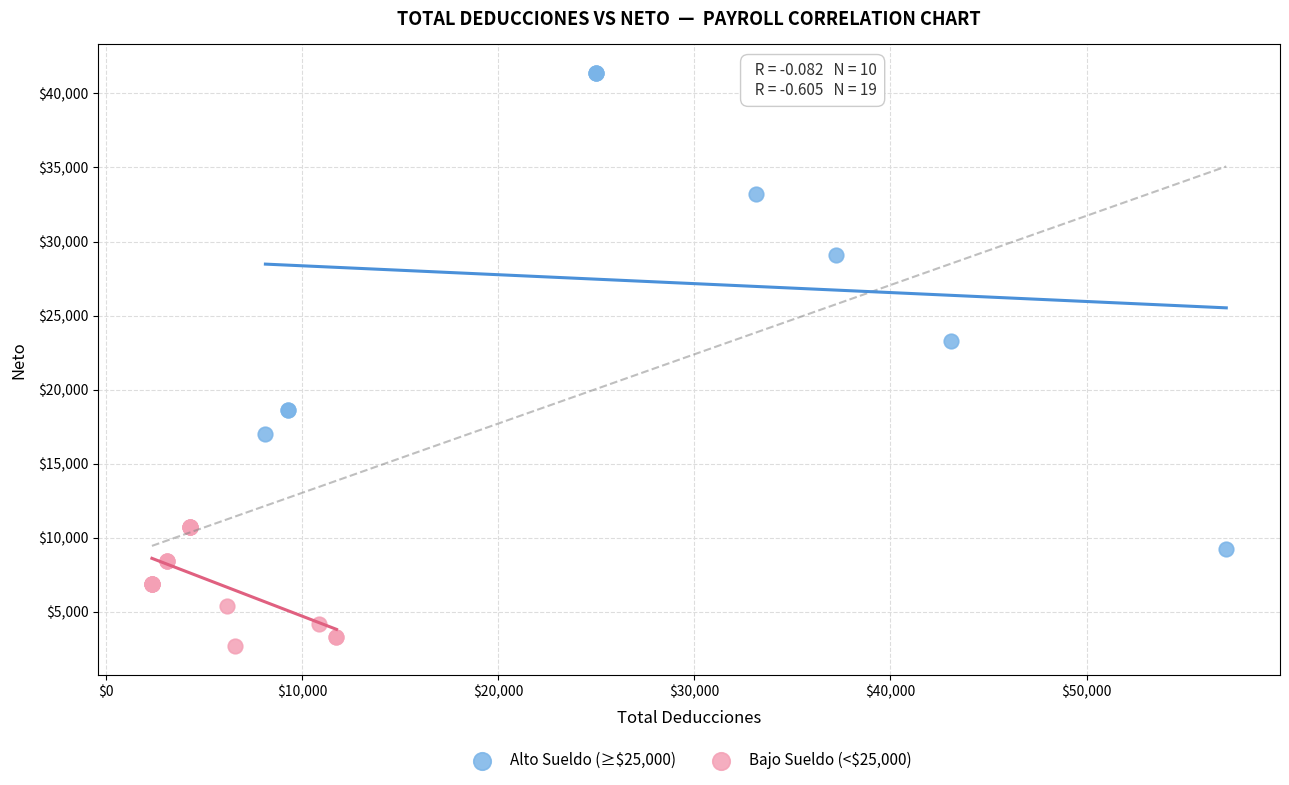

Which series reaches the maximum Y coordinate?

Alto Sueldo (≥$25,000)